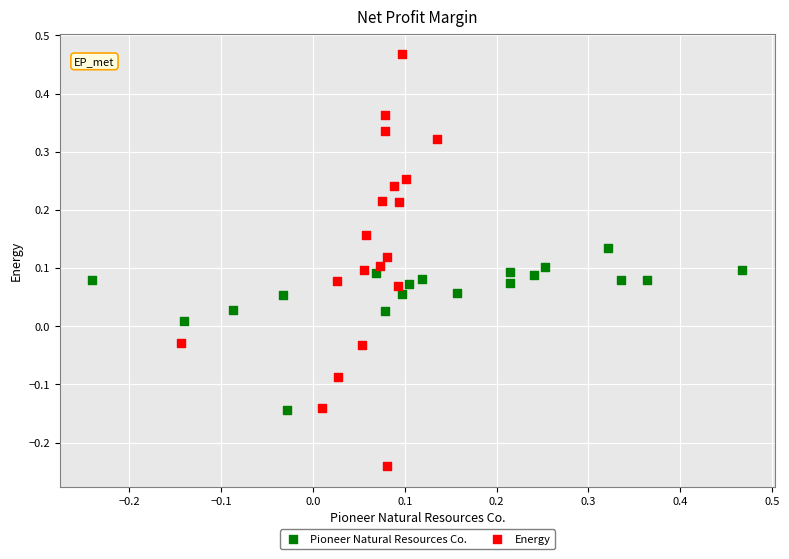

Which series contains the lowest Y value?

Energy